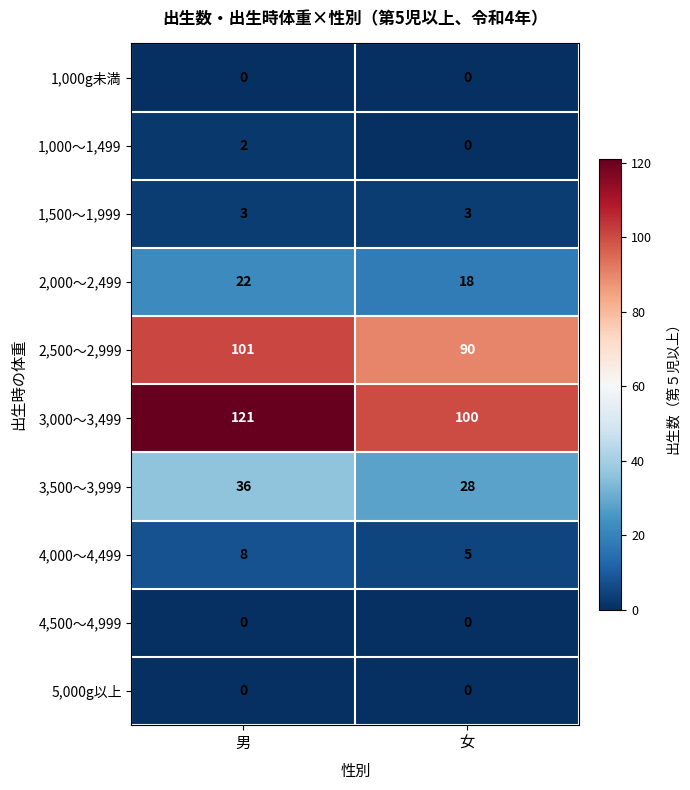

What is the approximate value of 2,000～2,499 at 男?

22